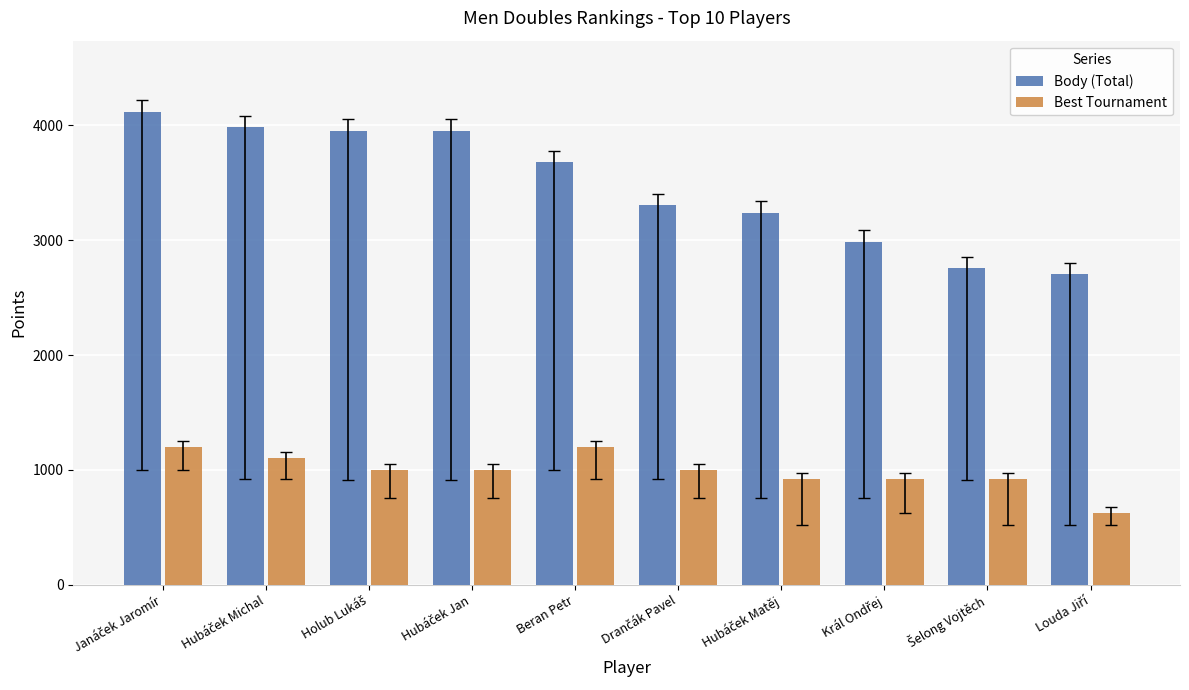

Rank the series by their maximum value, from highest to lowest.

Body (Total), Best Tournament